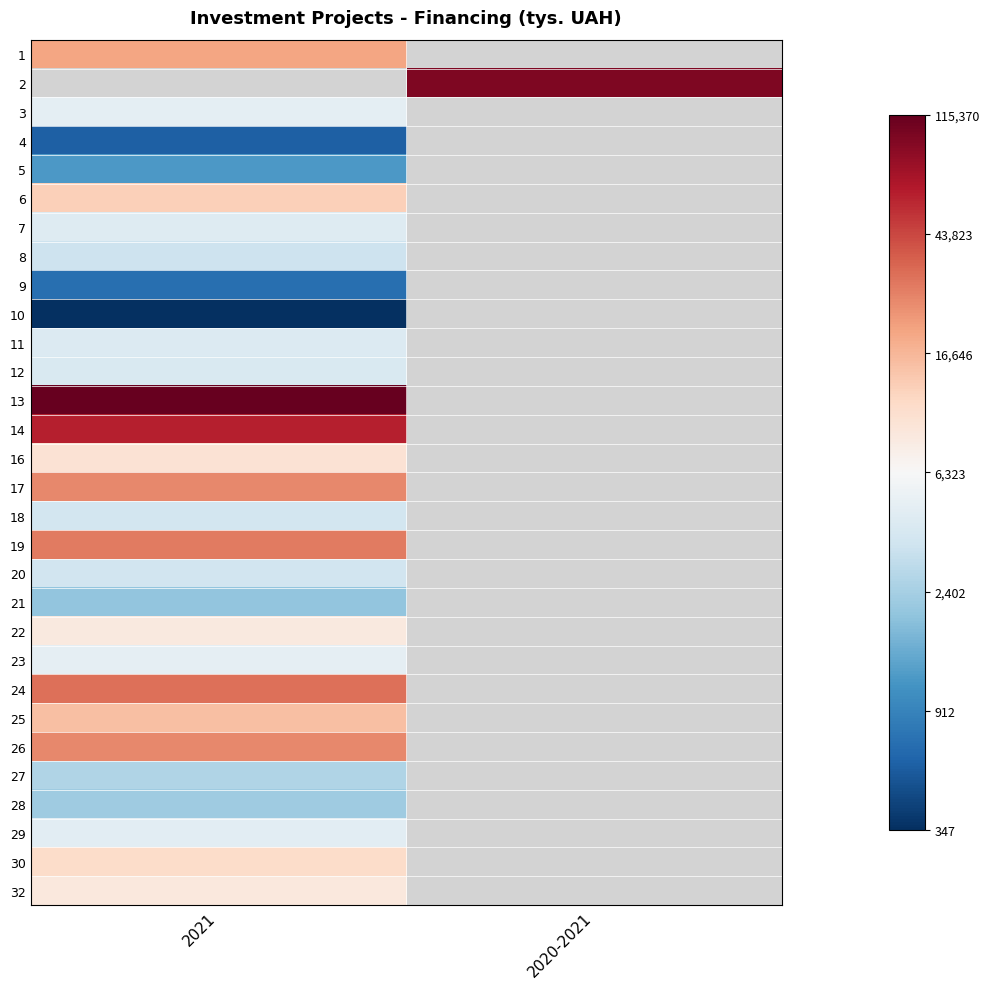

At which label is 24 closest to 4?

2021